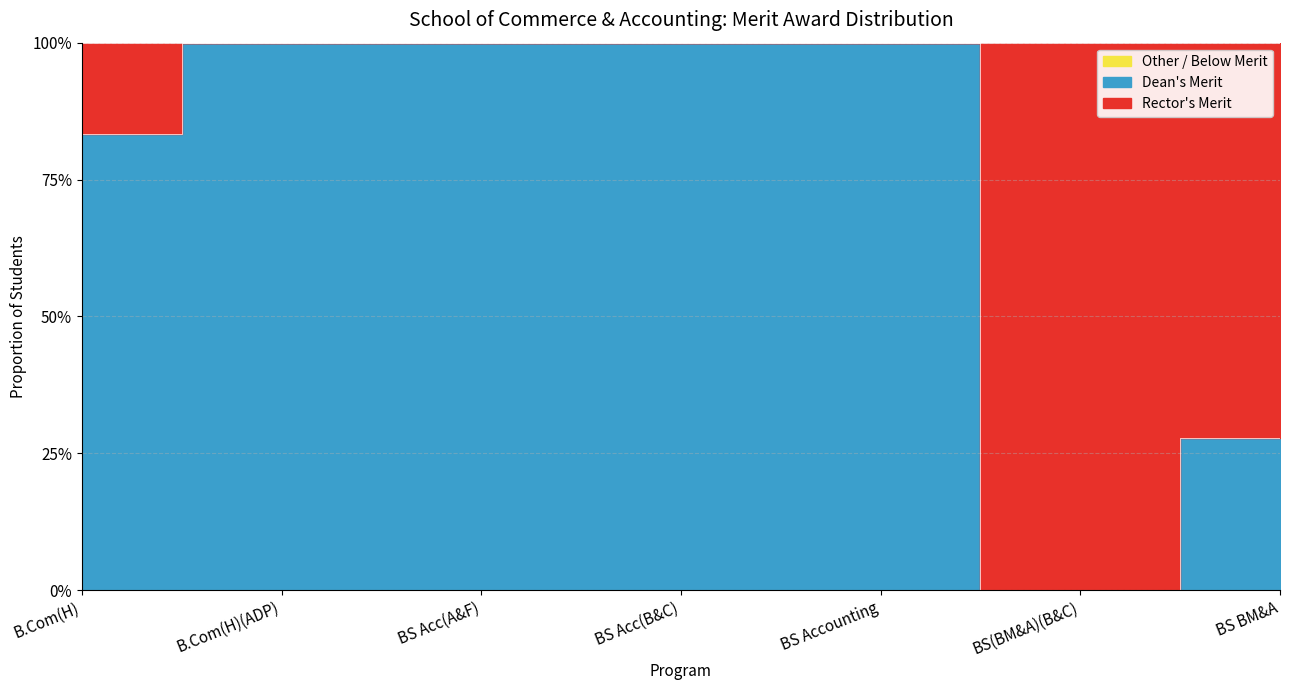

True or false: Dean's Merit and Rector's Merit intersect in this chart.

True